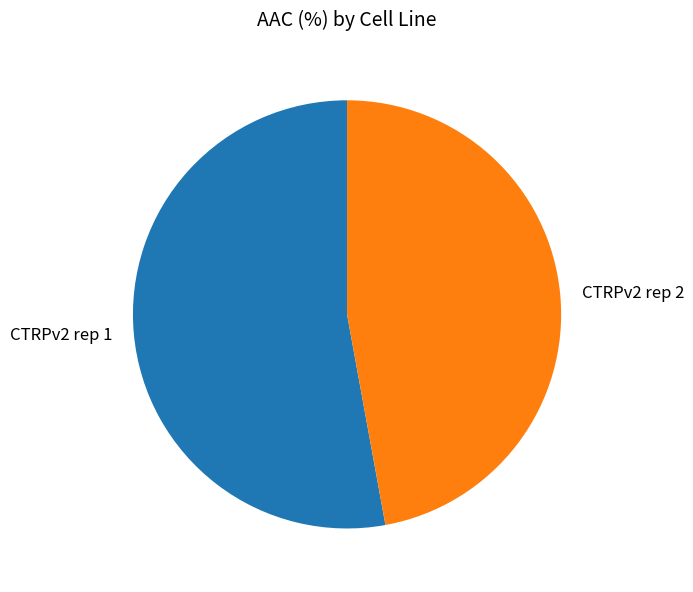

How many segments does this pie chart have?

2